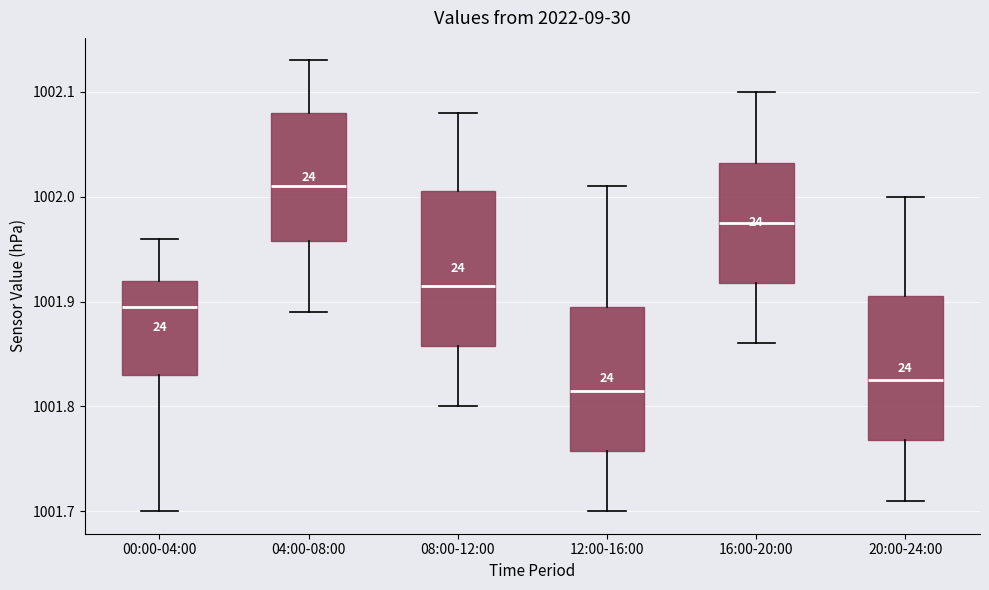

Where does the upper whisker of the box for 08:00-12:00 end on the y-axis? The values are not printed on the chart, so give them approximately, as read against the axis.

1002.08